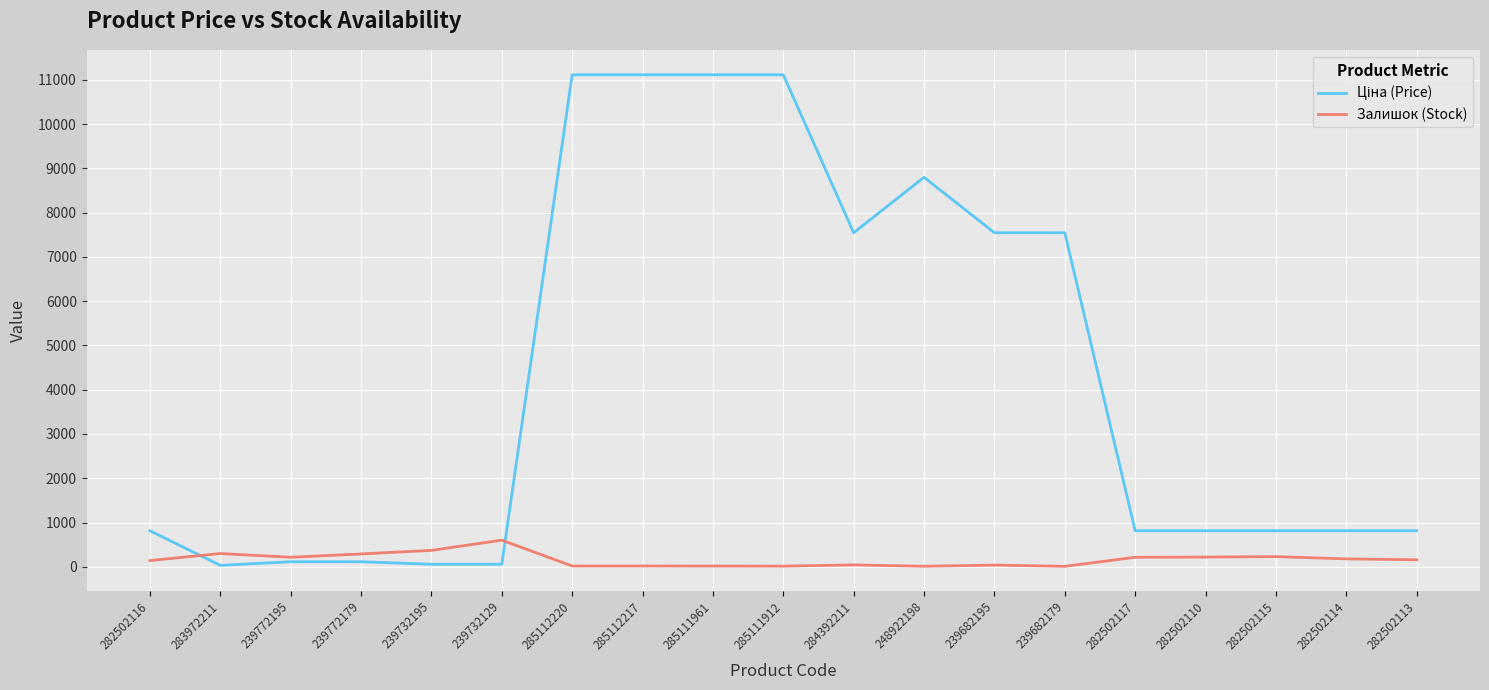

In Ціна (Price), how many points are lower than both neighbors (excluding endpoints)?

2